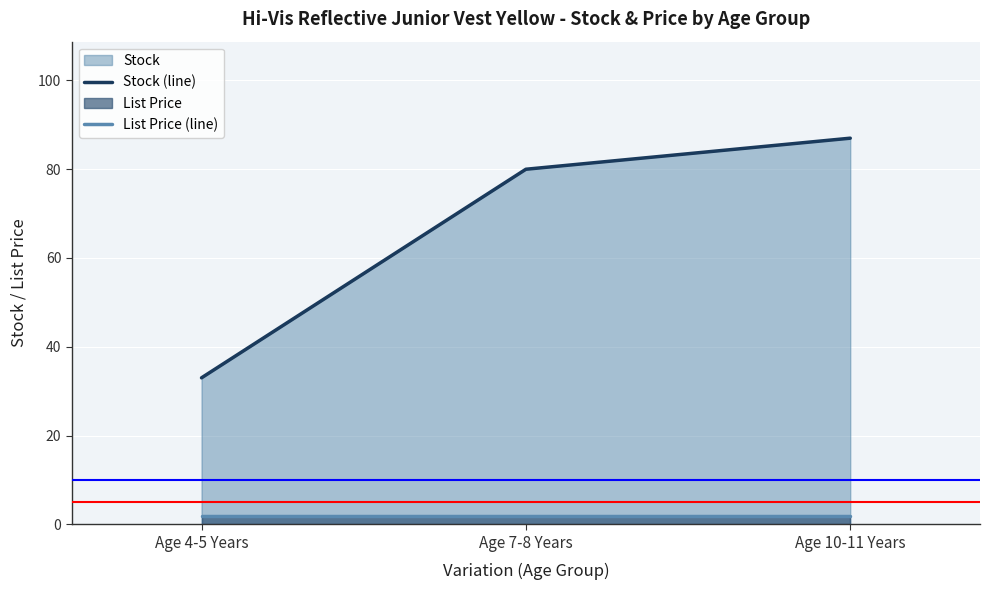

What is the total value across all series at Age 4-5 Years?

35.0